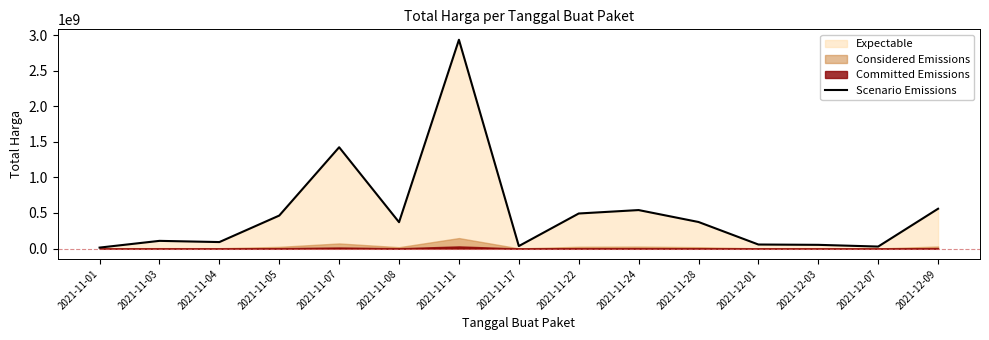

What is the difference between the second highest and minimum values?

1413080400